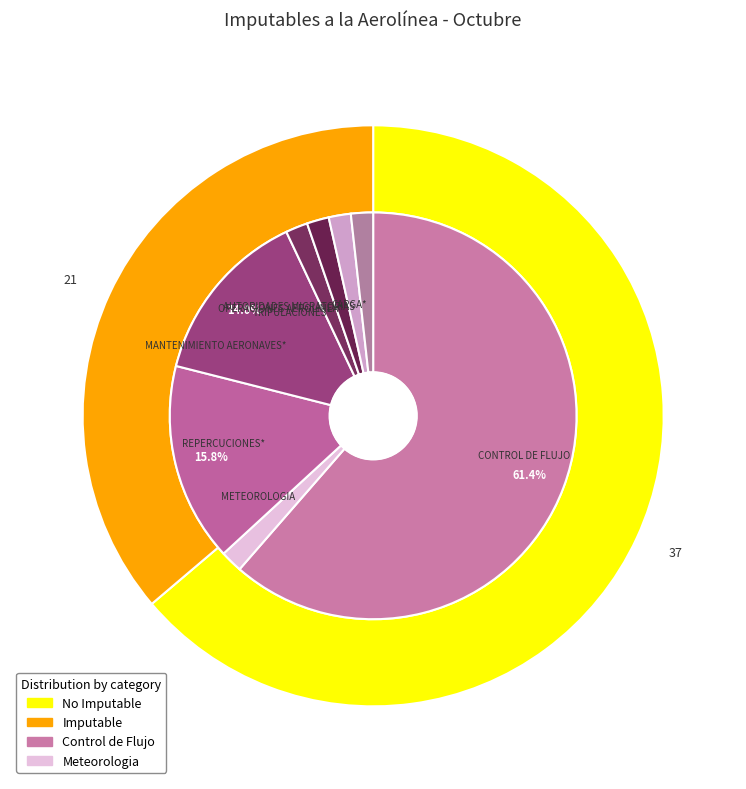

What percentage is NOT represented by AUTORIDADES MIGRATORIAS?

98.2%